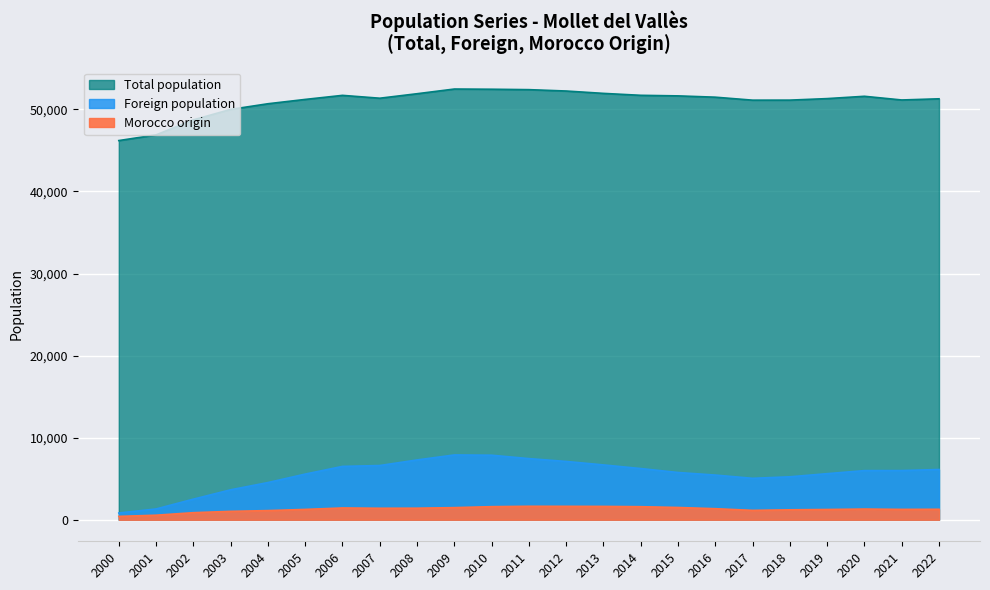

At which category does the chart reach its peak across all series?

2009